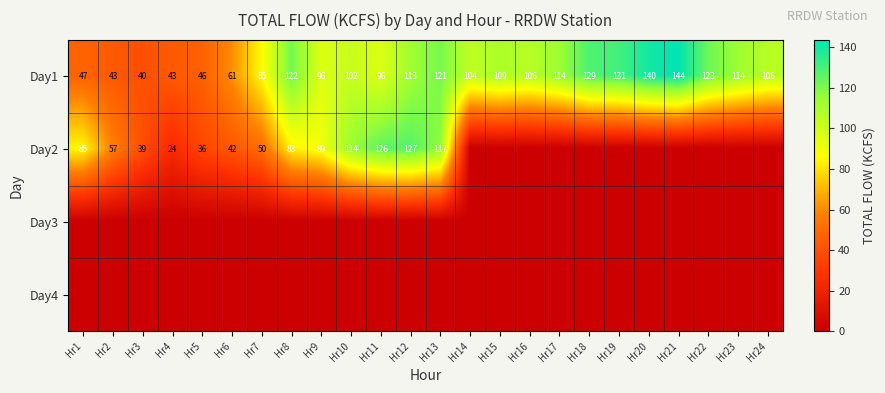

What is the maximum value shown in the chart?

143.6